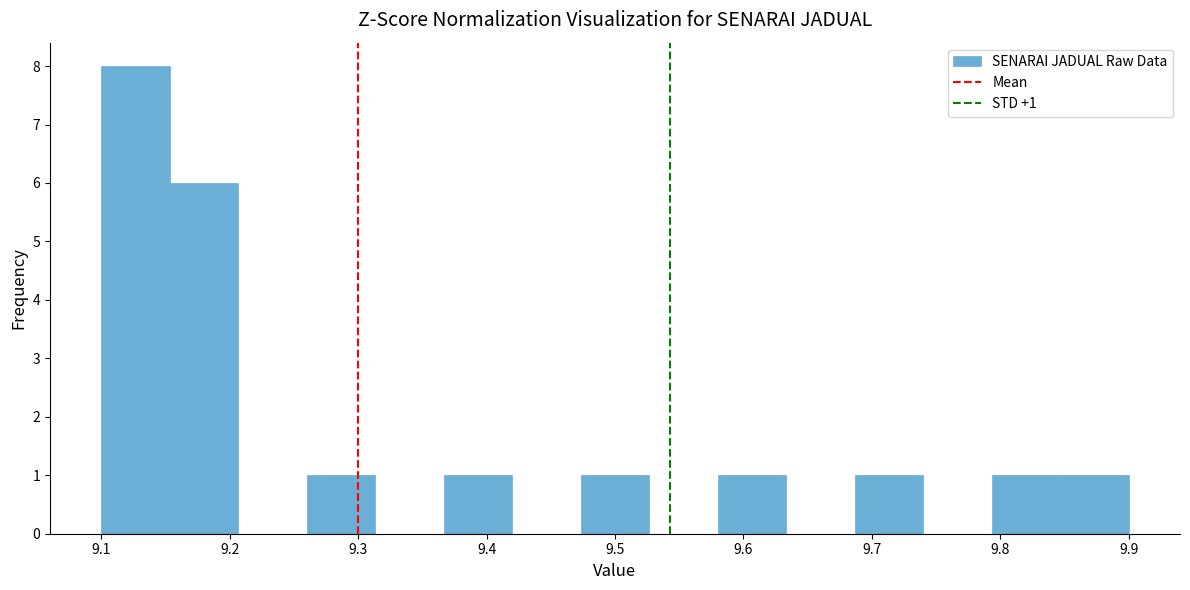

Over which range of the x-axis is the bar tallest?

9.10 to 9.15